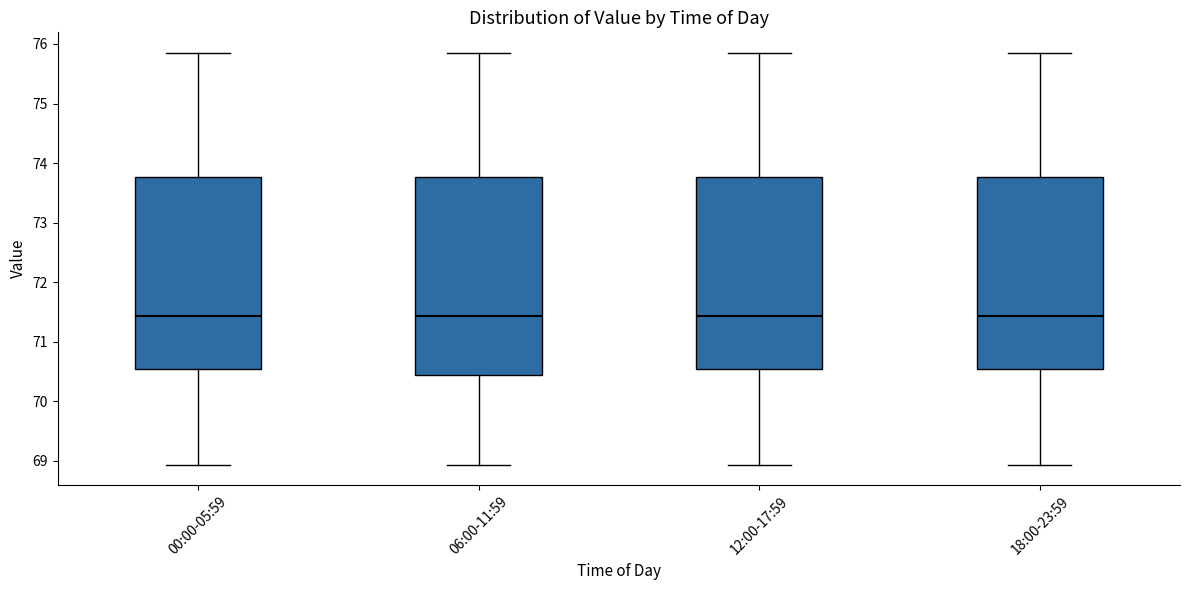

Where does the upper whisker of the box for 12:00-17:59 end on the y-axis? The values are not printed on the chart, so give them approximately, as read against the axis.

75.9